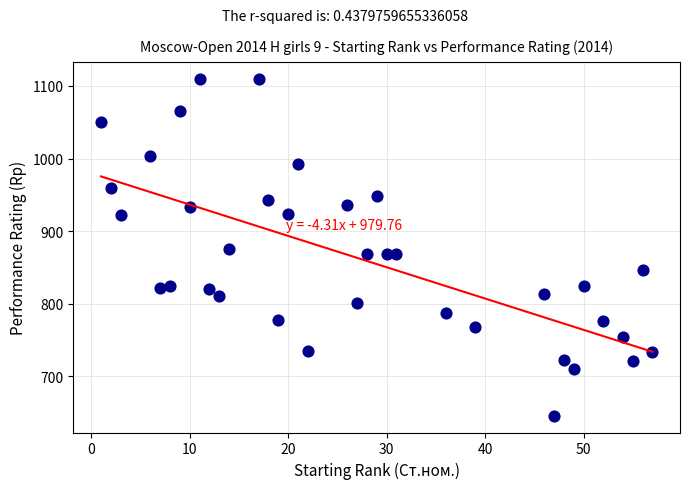

What is the range of X values (max minus min)?

56